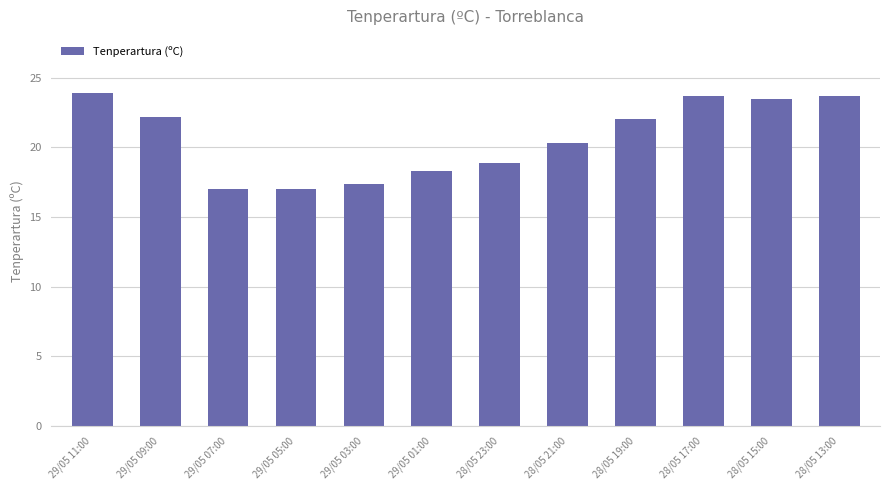

What is the change in value from 29/05 05:00 to 28/05 23:00?

+1.9